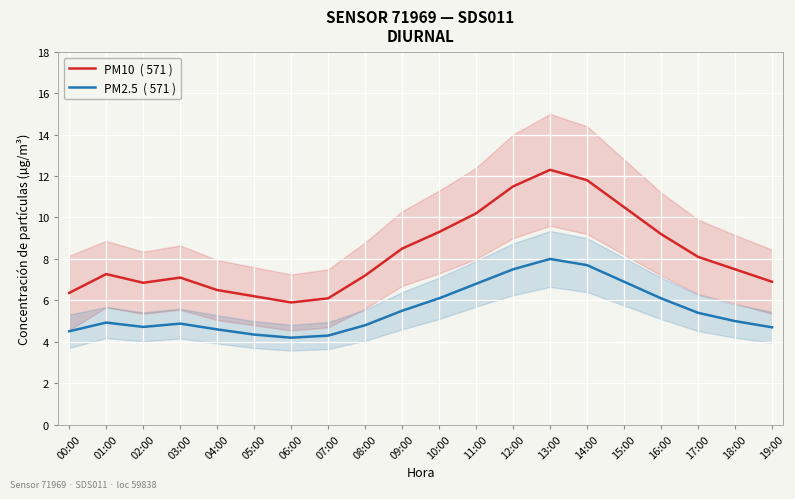

How many data points in PM10  ( 571 ) are above 7?

13